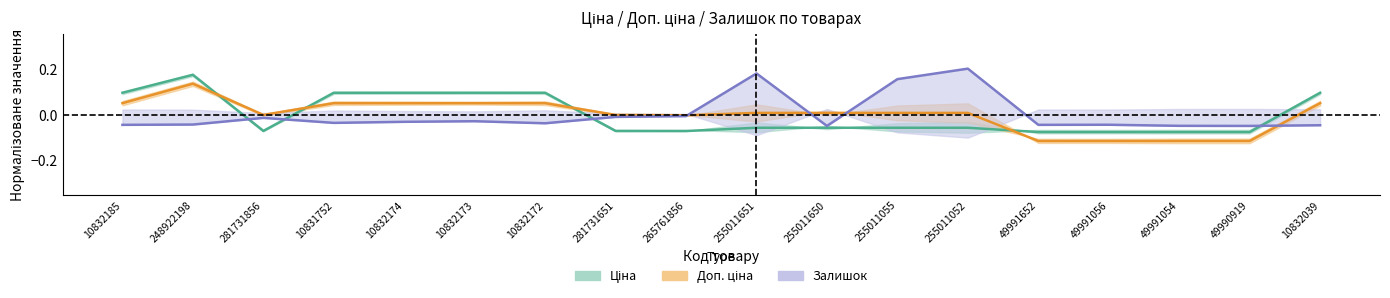

List the series in order of their overall mean, lowest first.

Доп. ціна, Залишок, Ціна